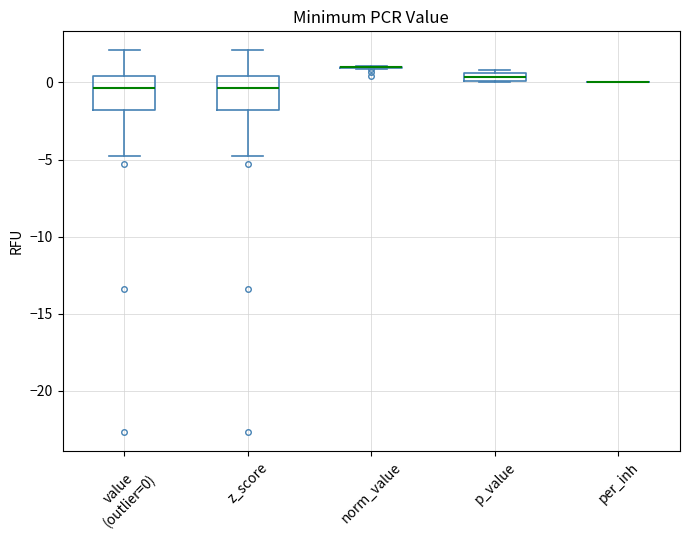

Where is the lower edge of the box for value (outlier=0) on the y-axis? The values are not printed on the chart, so give them approximately, as read against the axis.

-2.0